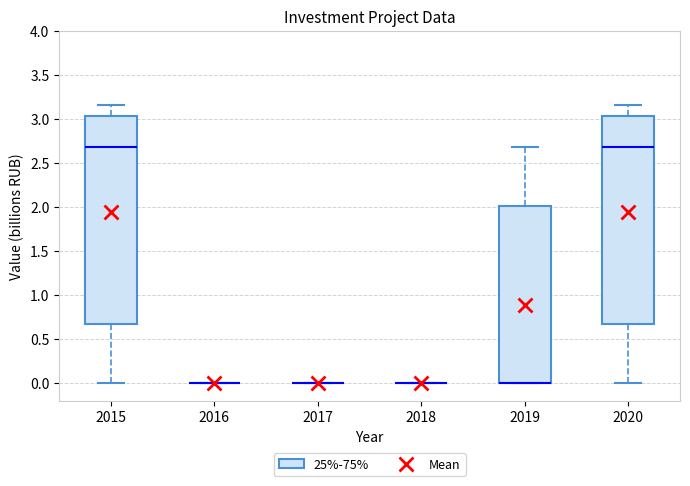

Reading left to right, transcribe this box plot: for each box, give where its median line is, the range the box spans, and where its two whiskers end, as read against the y-axis. The values are not printed on the chart, so give them approximately, as read against the axis.

2015: median 2.65, box 0.65 to 3.05, whiskers 0.00 to 3.15
2016: box collapsed to a line at 0.00, whiskers 0.00 to 0.00
2017: box collapsed to a line at 0.00, whiskers 0.00 to 0.00
2018: box collapsed to a line at 0.00, whiskers 0.00 to 0.00
2019: median 0.00 (drawn on the box's lower edge), box 0.00 to 2.00, whiskers 0.00 to 2.65
2020: median 2.65, box 0.65 to 3.05, whiskers 0.00 to 3.15